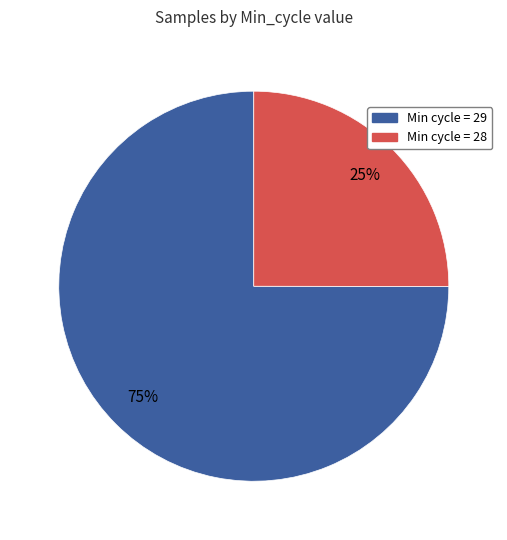

To the nearest percent, what is the average slice percentage?

50%